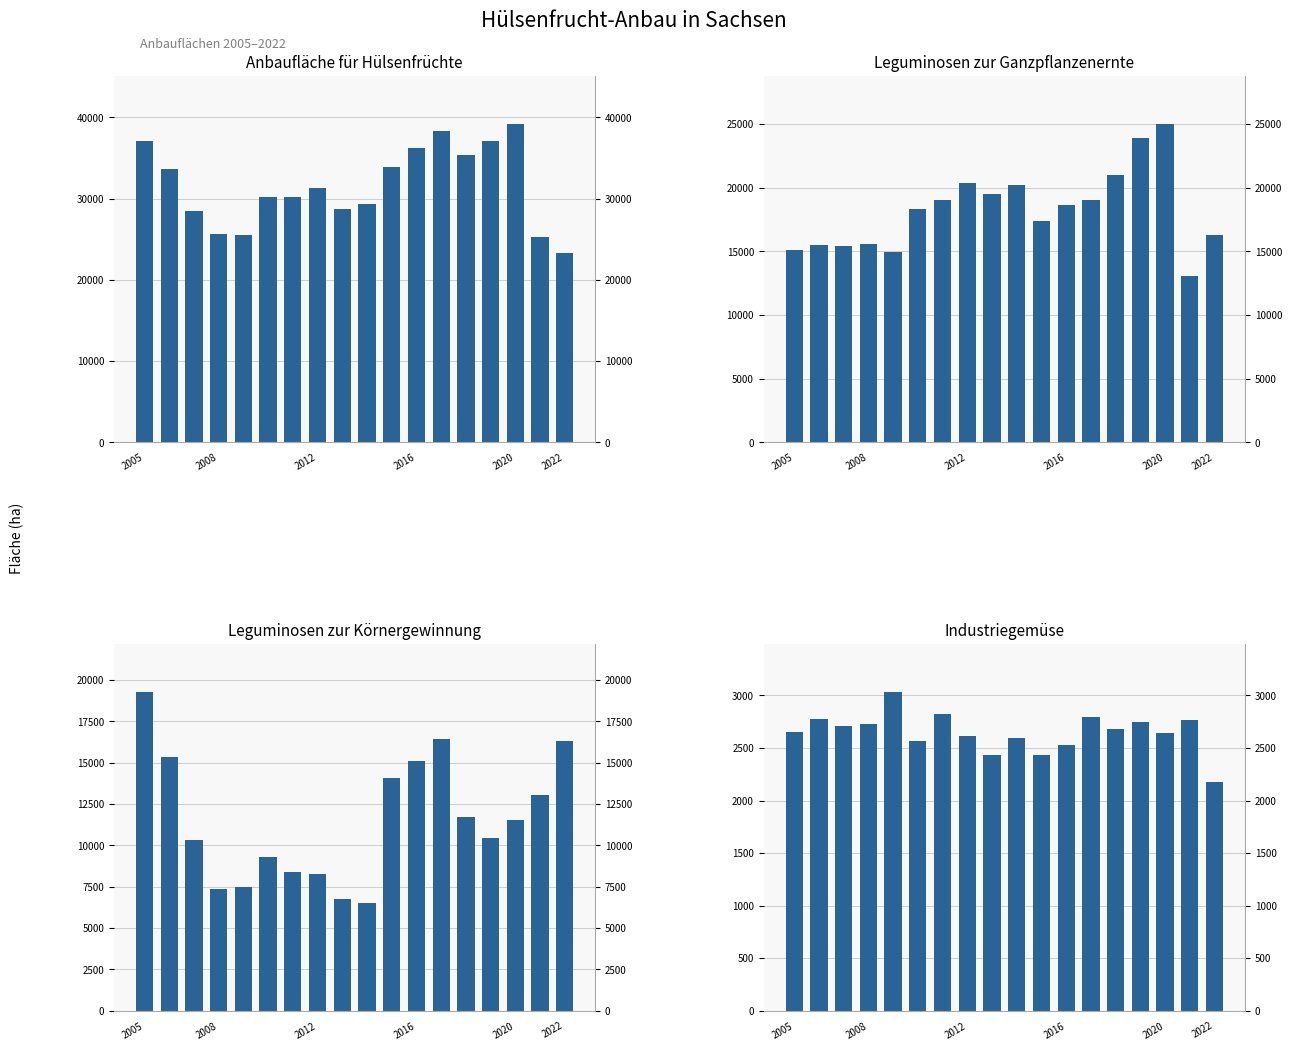

Which series has the widest spread of values?

Anbaufläche für Hülsenfrüchte